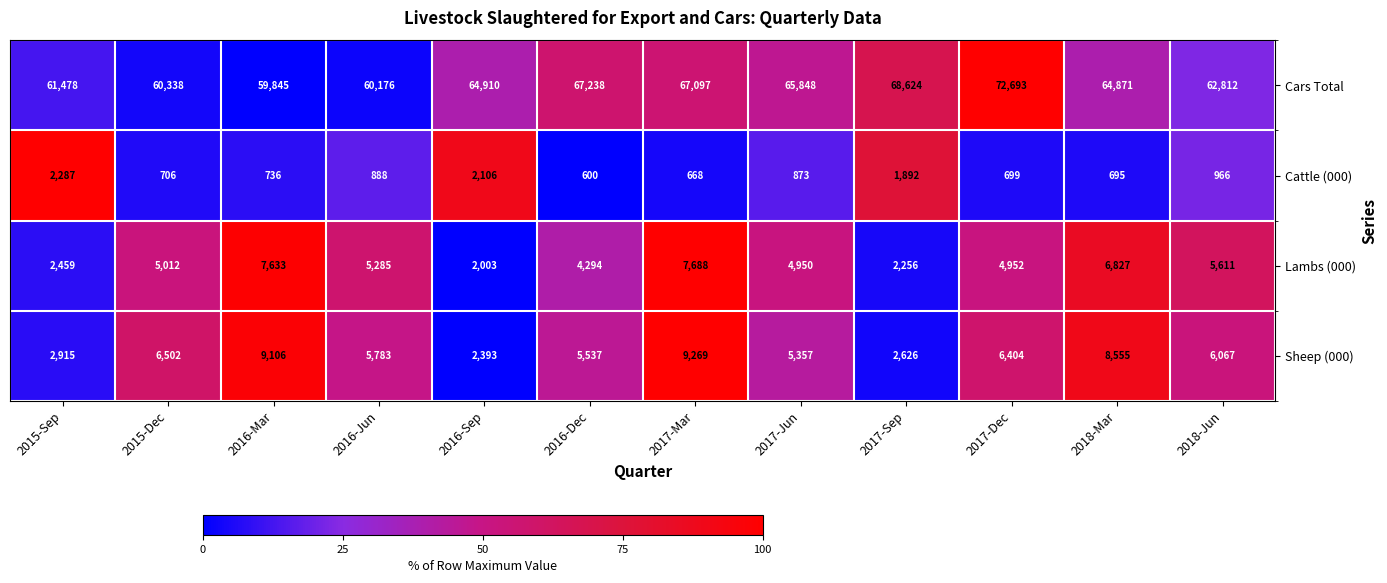

Between 2016-Sep and 2018-Jun, which series saw the biggest shift?

Sheep (000)